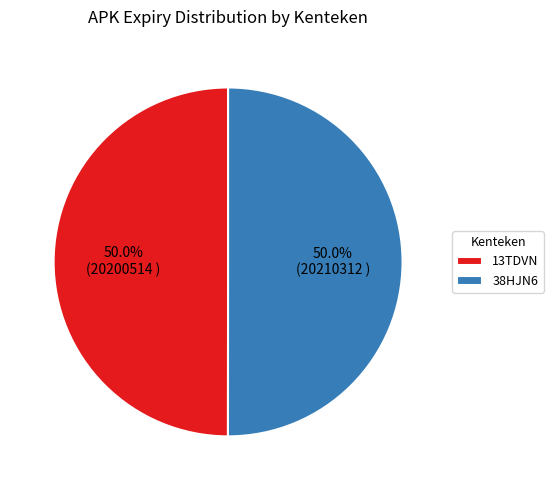

What portion of the pie excludes 38HJN6?

50.0%